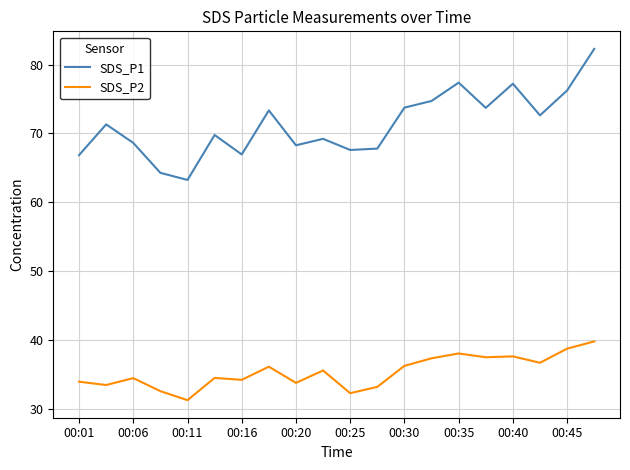

What is the difference between the maximum and minimum values in the SDS_P2 series?

8.5